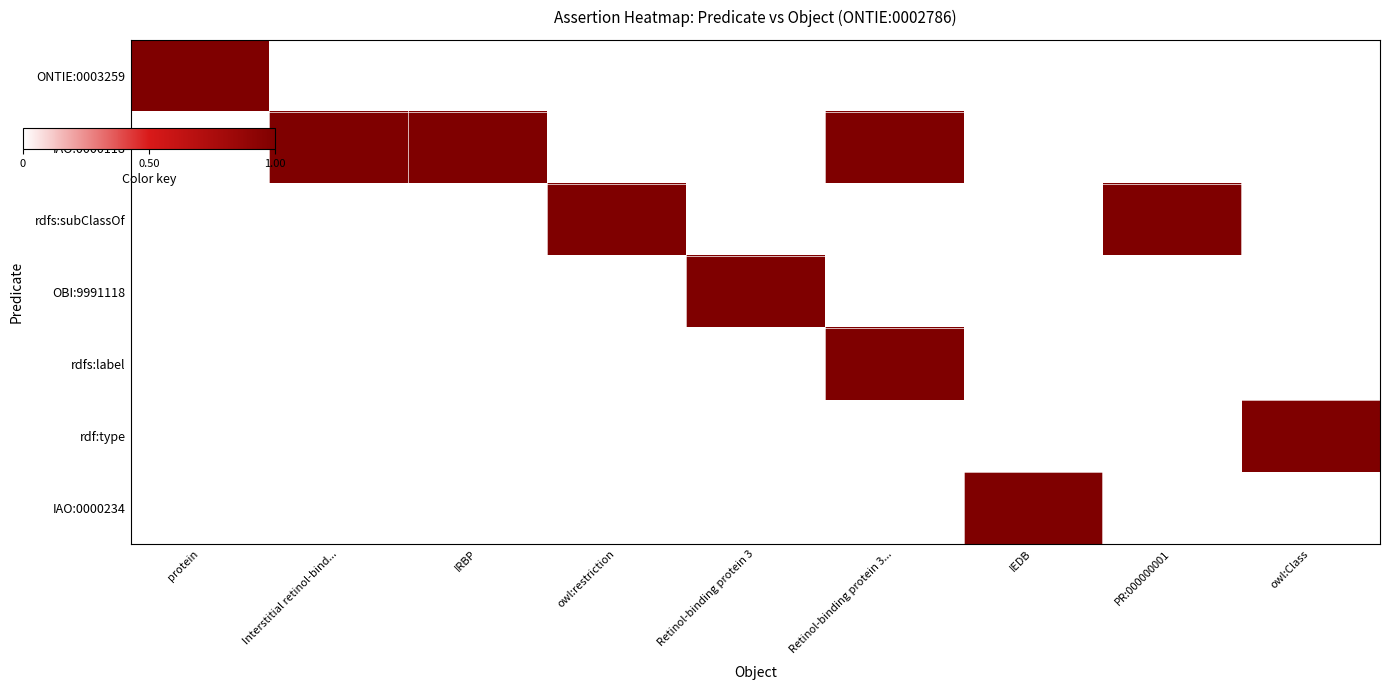

What is the spread (max minus min) of values at protein?

1